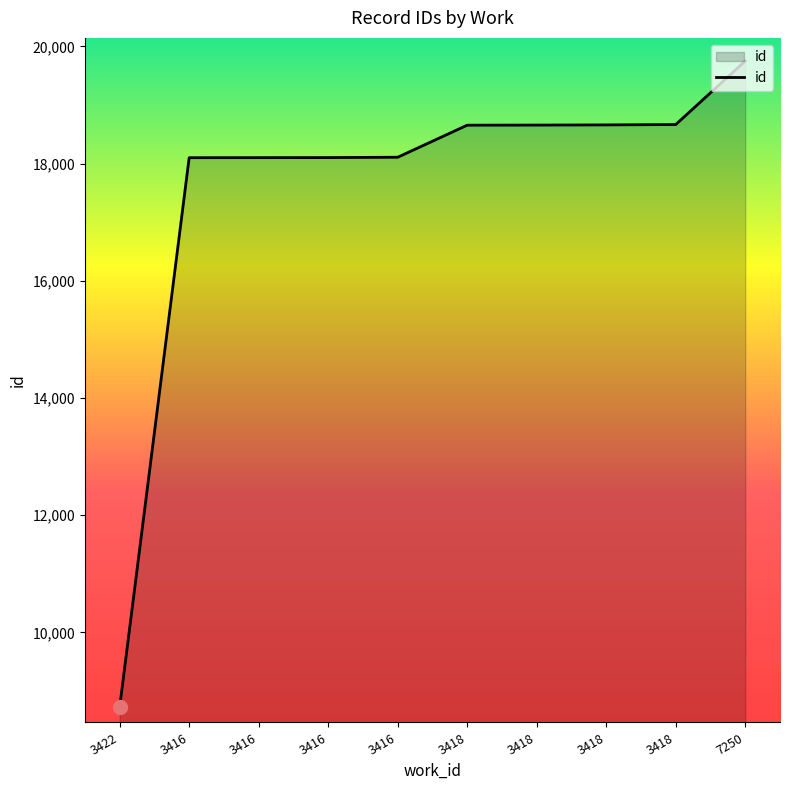

Reading left to right, what are all the values shown in this chart?

8723	18101	18102	18103	18109	18656	18658	18661	18667	19751